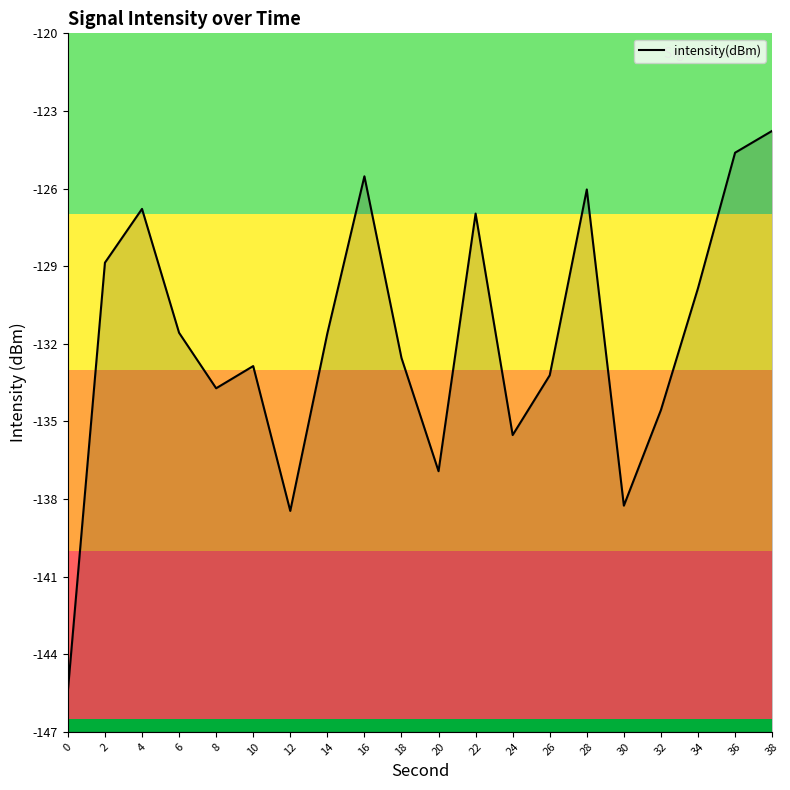

What is the difference between the values at 10 and 6?

1.3